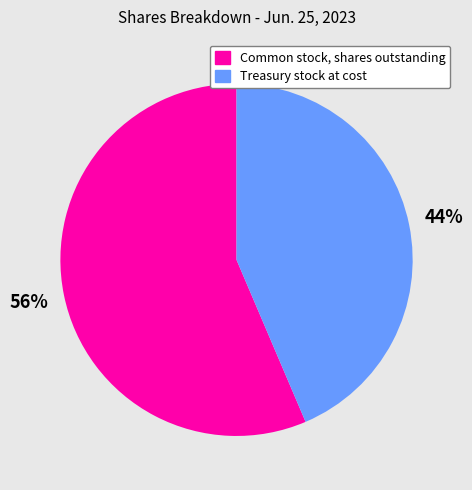

Is the sum of Common stock, shares outstanding and Treasury stock at cost greater than half?

Yes